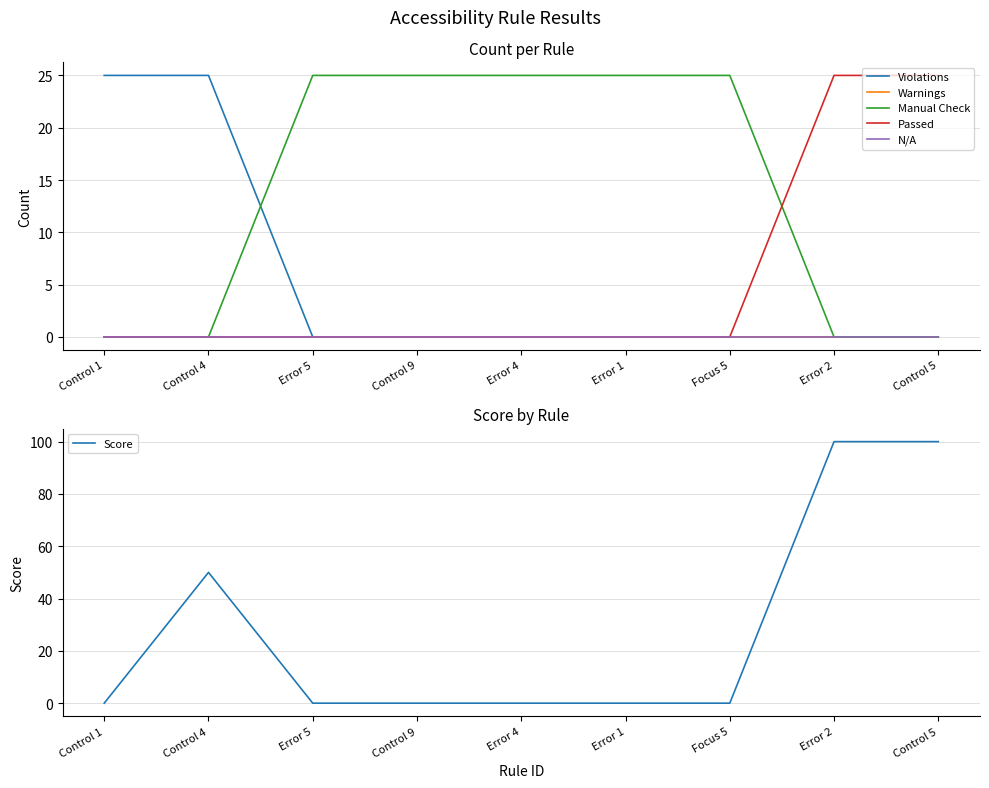

The Manual Check series shows 25 at Focus 5. True or false?

True